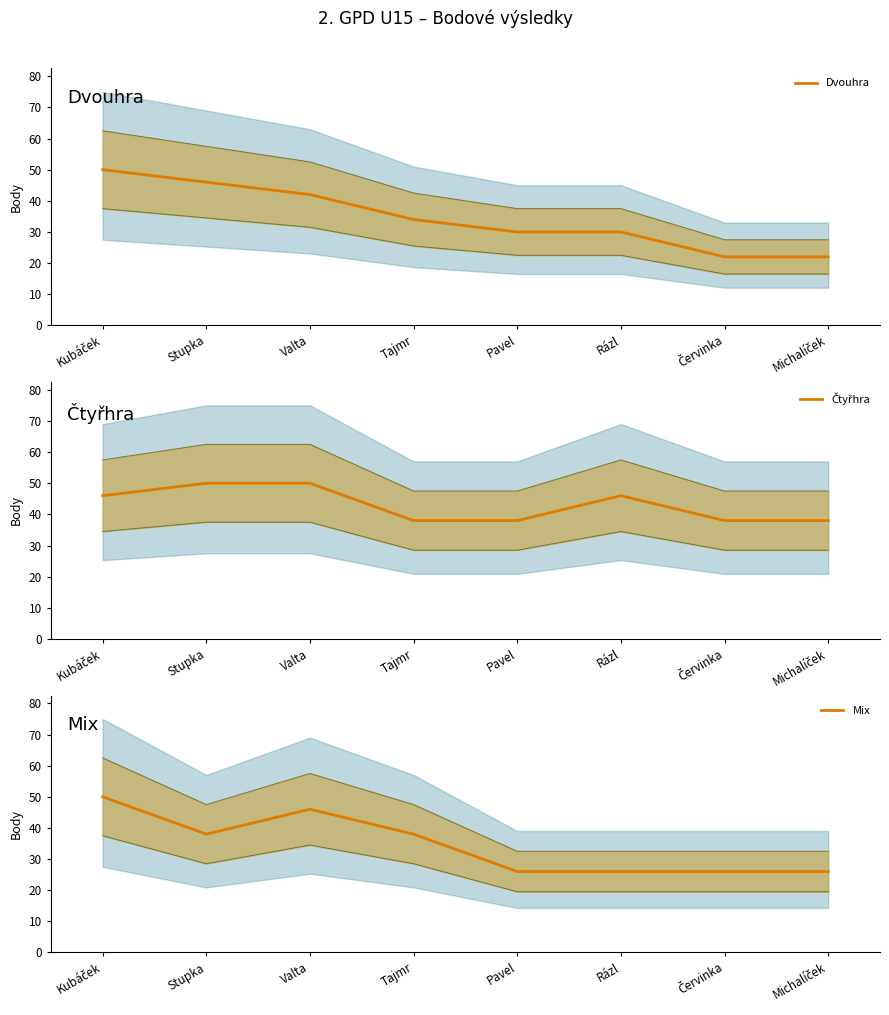

Which category has the lowest value across all series?

Červinka